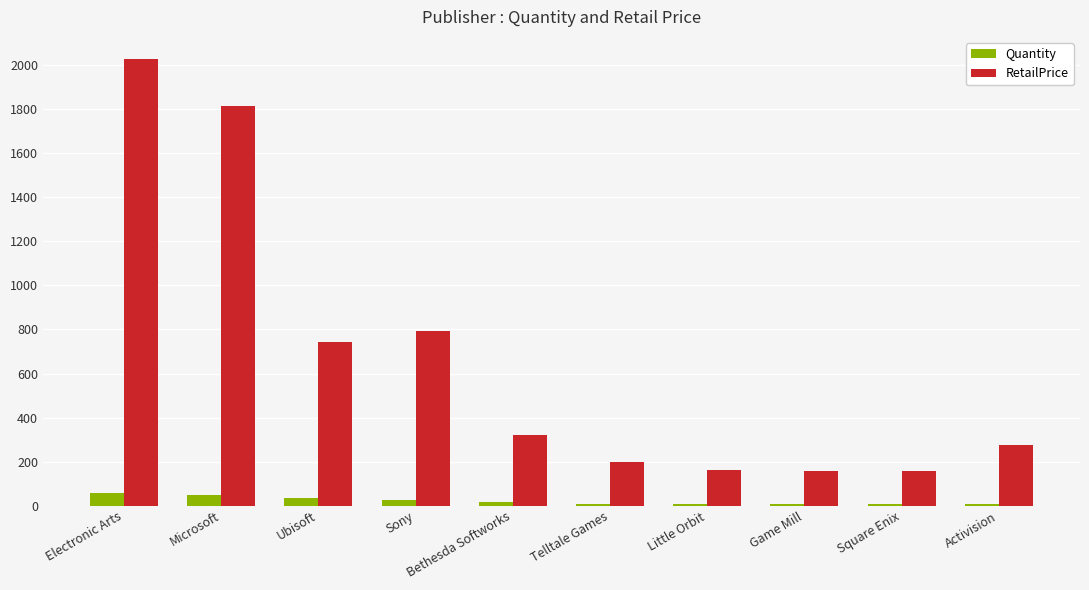

What is the lowest value of the RetailPrice series?

155.6